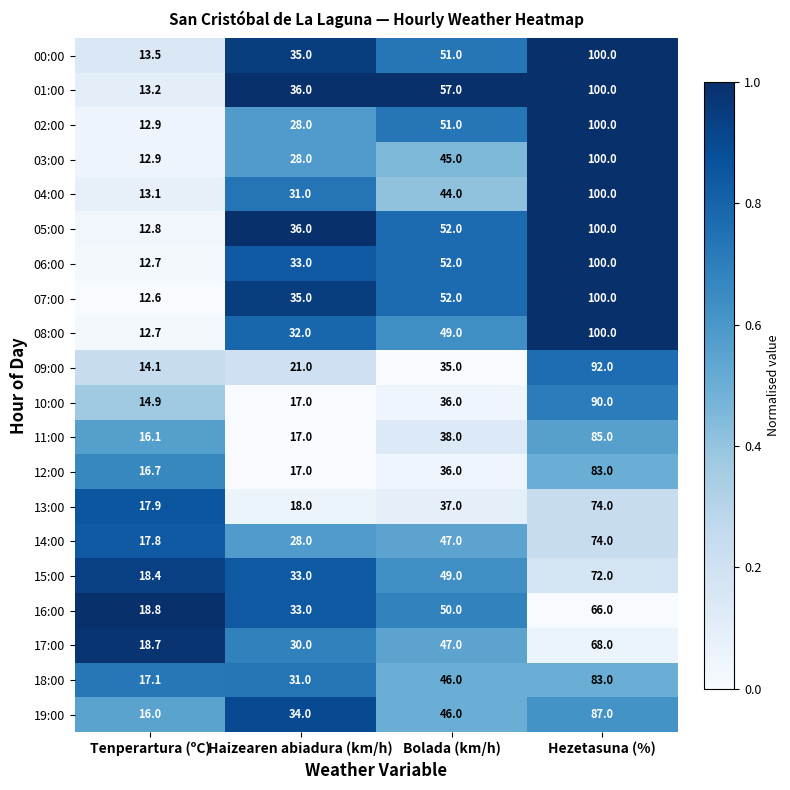

What is the difference between the highest and lowest values at Bolada (km/h)?

22.0